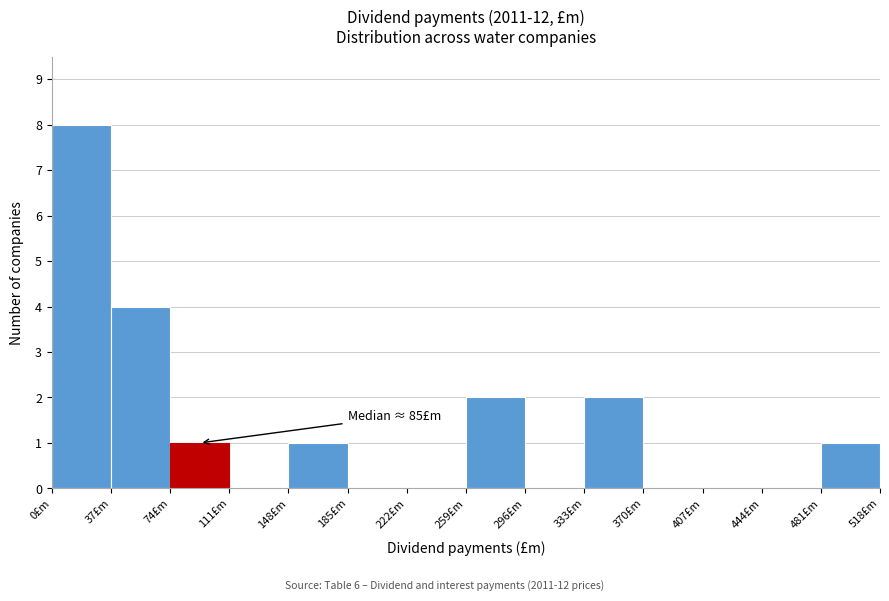

Over which range of the x-axis is the bar tallest?

0 to 37